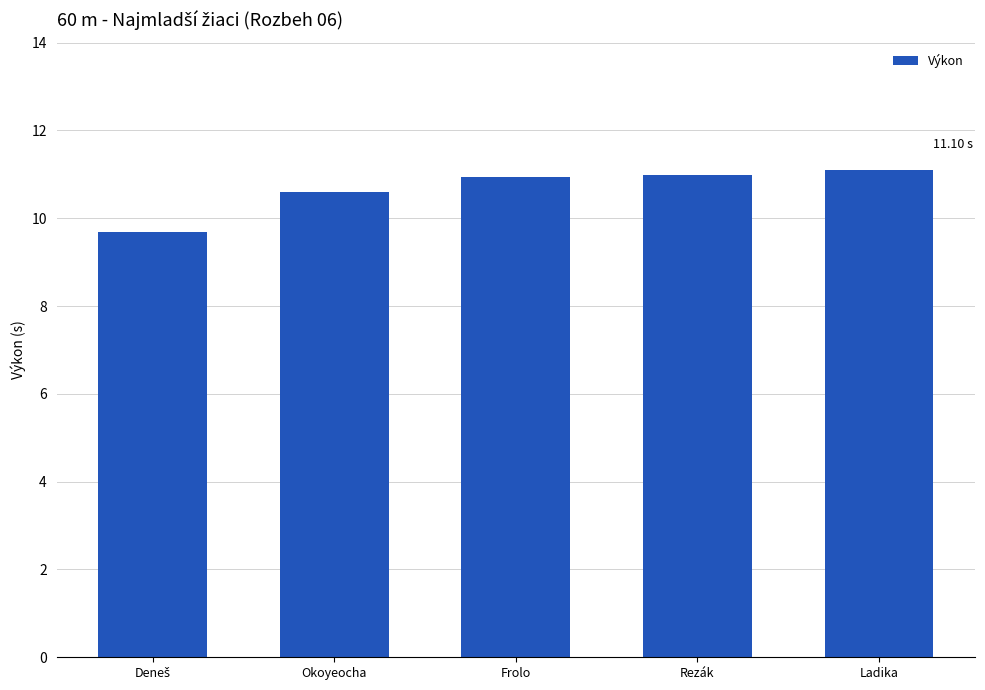

What is the value of the 1st bar from the left?

9.7